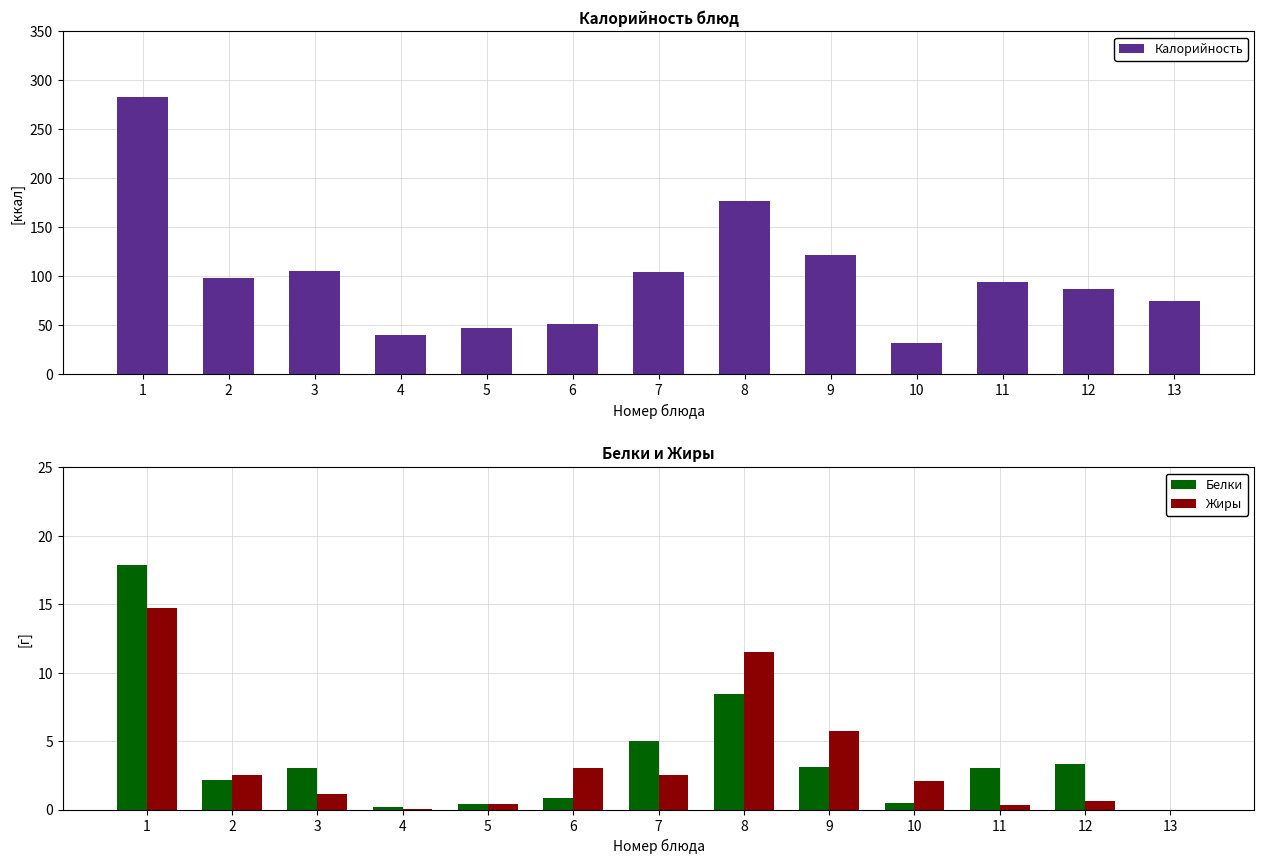

Reading left to right, transcribe all the data shown in this chart.

Калорийность: 1=283.0	2=98.0	3=105.0	4=40.0	5=47.0	6=51.0	7=104.0	8=177.0	9=121.0	10=31.0	11=94.0	12=87.0	13=74.0
Белки: 1=17.9	2=2.2	3=3.0	4=0.2	5=0.4	6=0.9	7=5.0	8=8.4	9=3.1	10=0.5	11=3.0	12=3.3	13=0.0
Жиры: 1=14.7	2=2.5	3=1.2	4=0.1	5=0.4	6=3.1	7=2.5	8=11.5	9=5.7	10=2.1	11=0.3	12=0.6	13=0.0